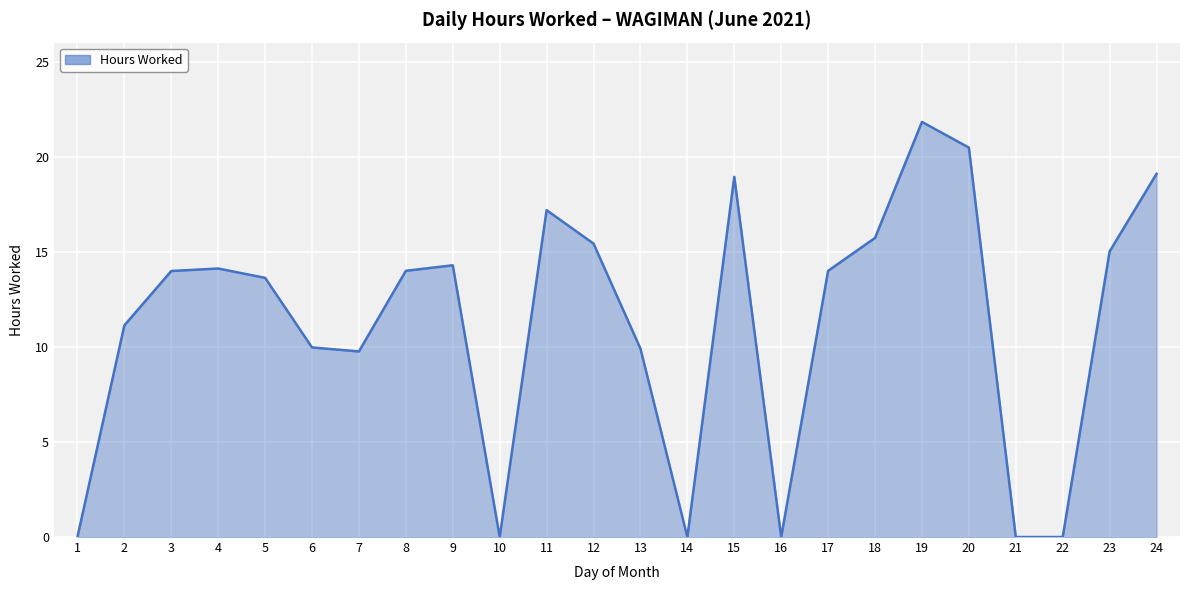

True or false: the data shows 14.1 at 22.

False